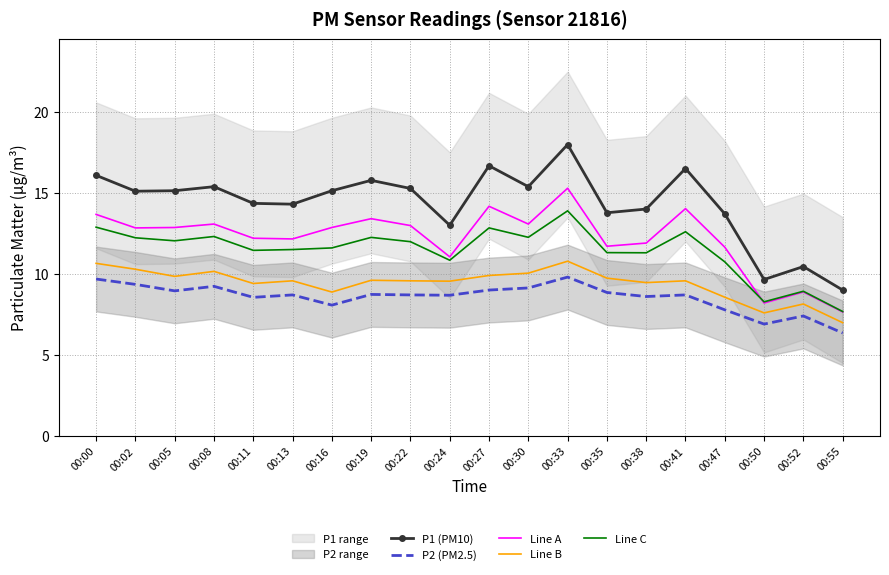

What are all the series names shown in the legend?

P1 (PM10), P2 (PM2.5), Line A, Line B, Line C